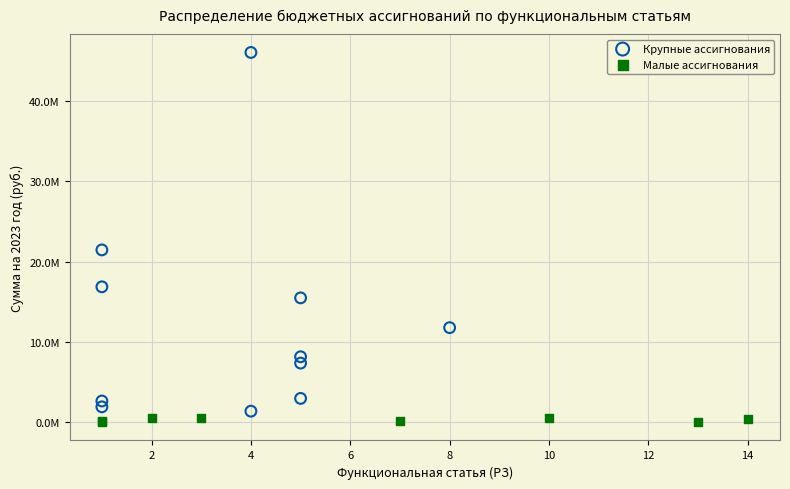

What are all the series names shown in the legend?

Крупные ассигнования, Малые ассигнования